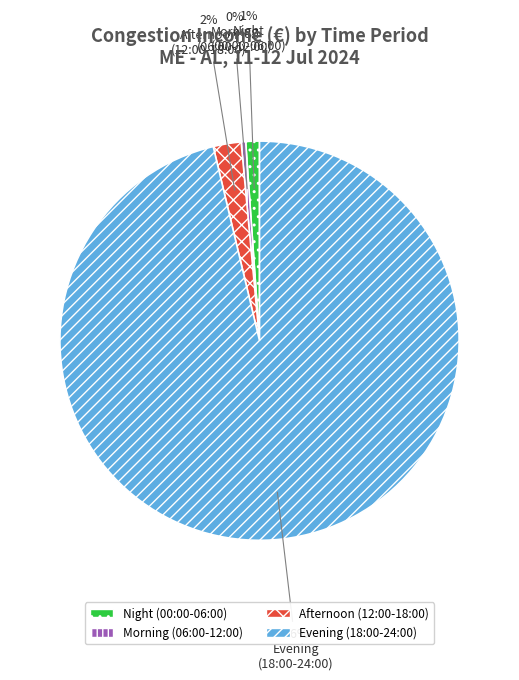

Which category has the biggest portion of the pie?

Evening (18:00-24:00)